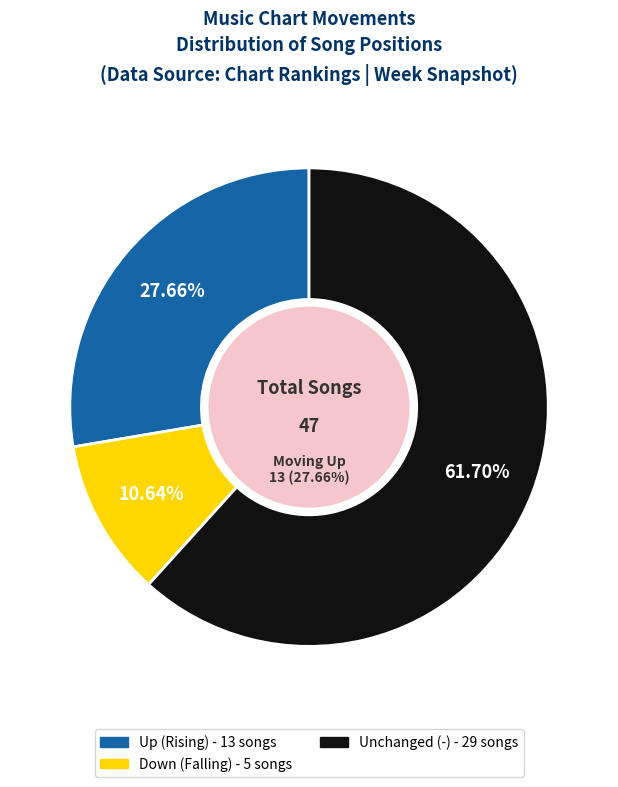

Count the number of slices in the pie.

3